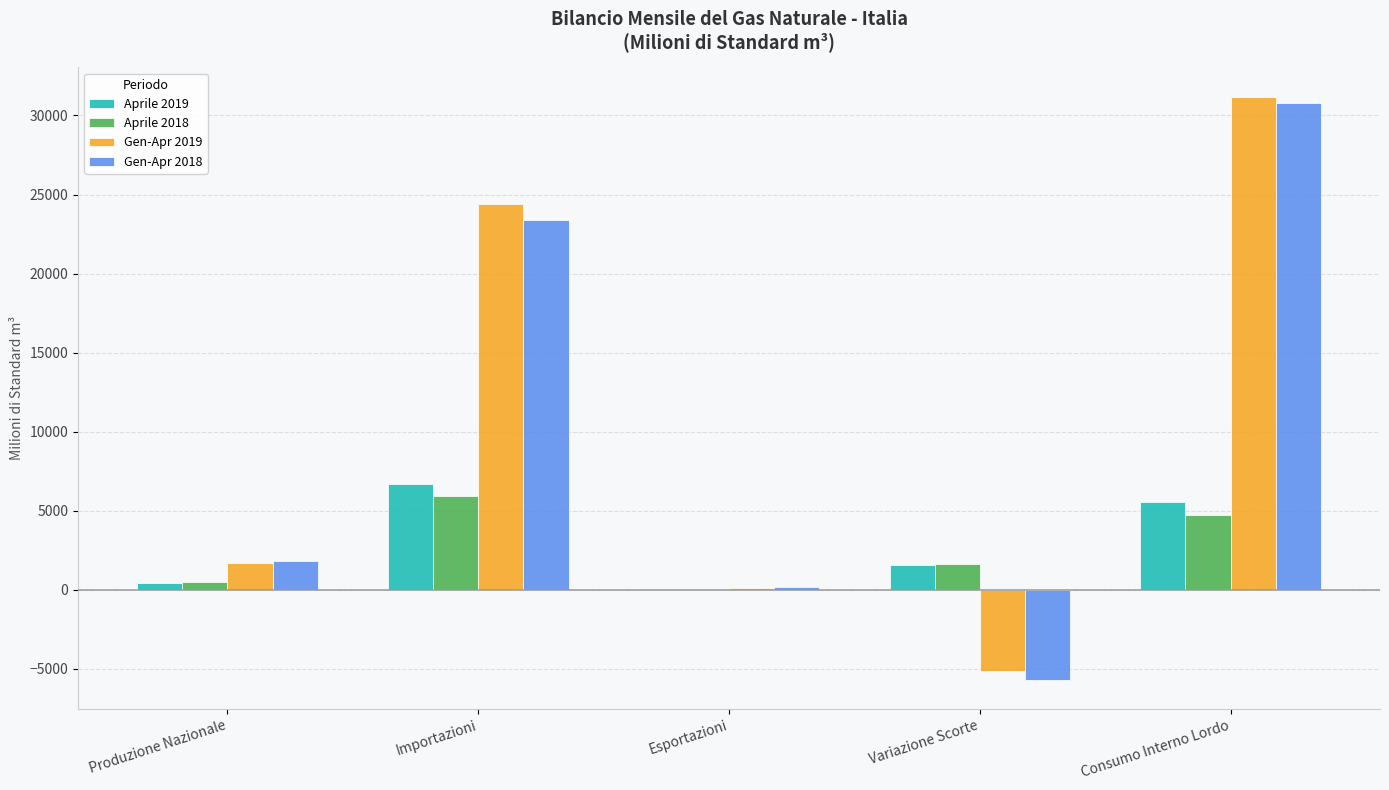

The Gen-Apr 2019 series shows 1710.7 at Produzione Nazionale. True or false?

True